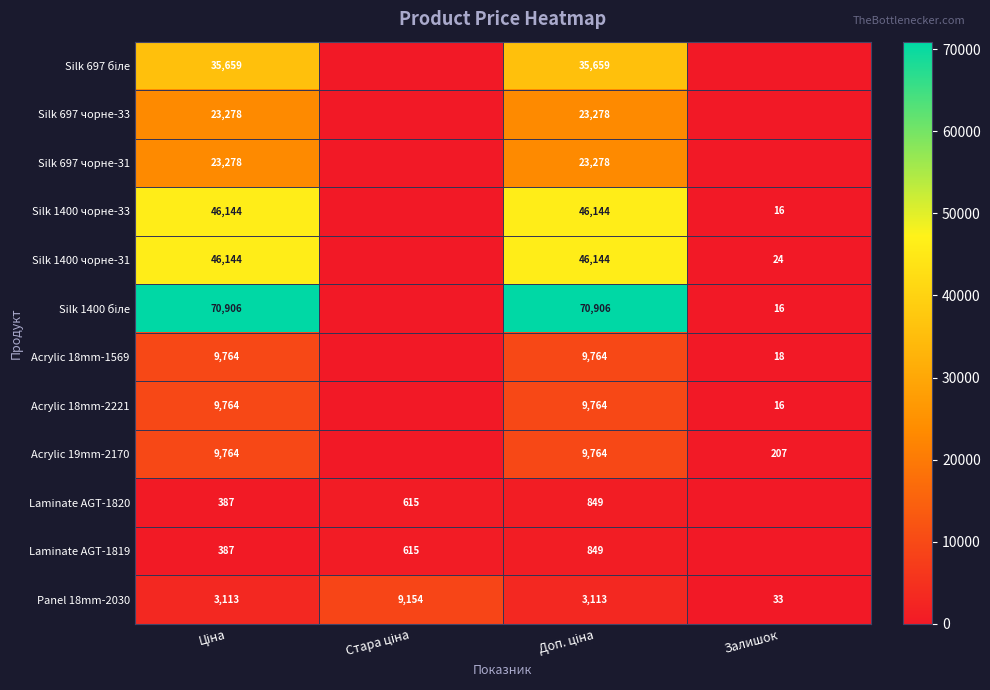

How many distinct data groups are displayed?

12